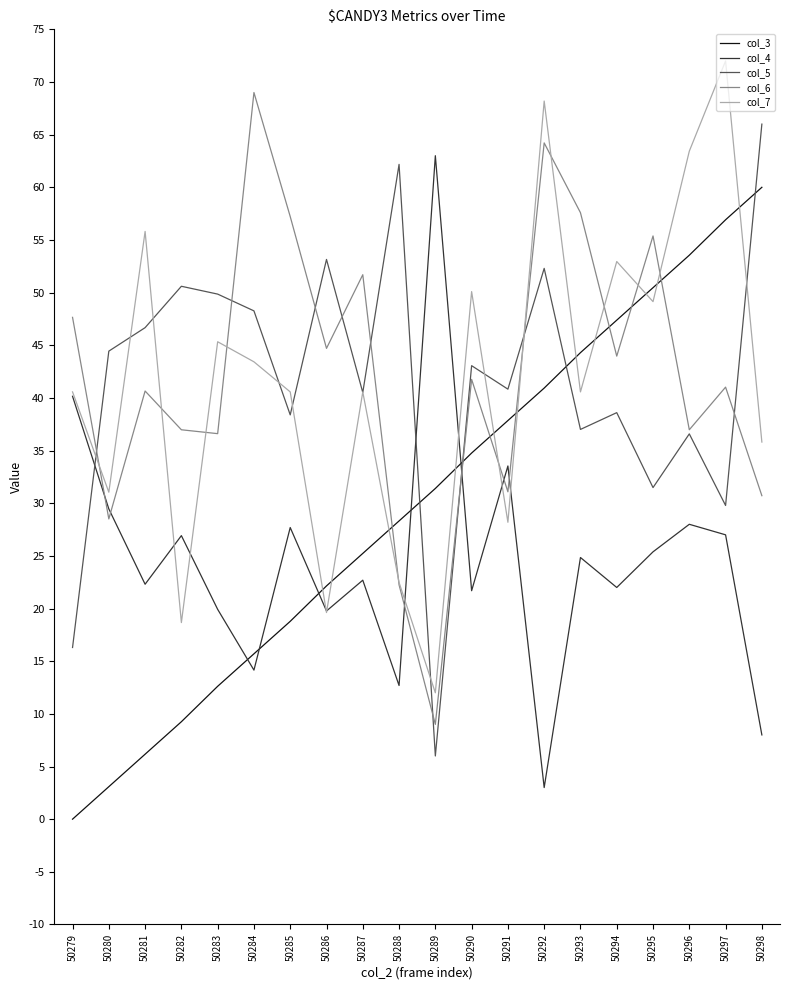

What is the maximum value shown in the chart?

72.0